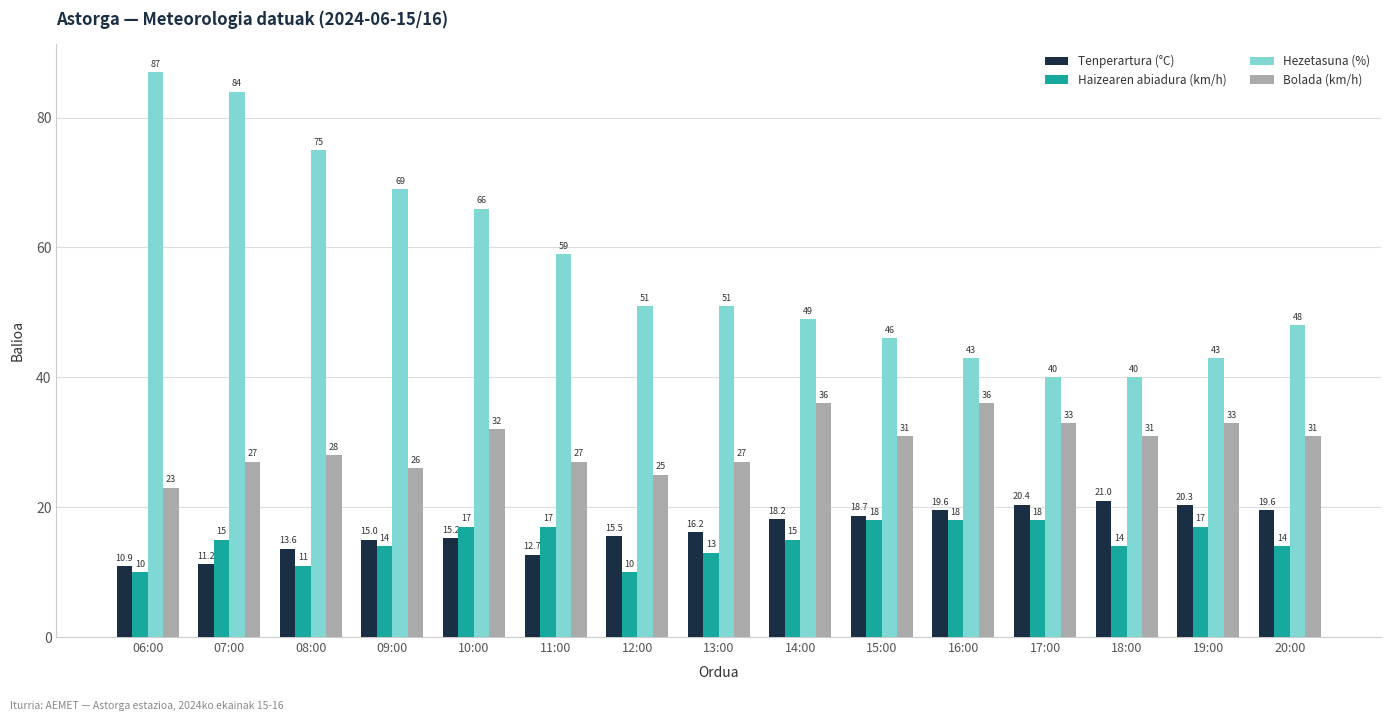

At 10:00, list the series in order from largest to smallest.

Hezetasuna (%), Bolada (km/h), Haizearen abiadura (km/h), Tenperartura (°C)